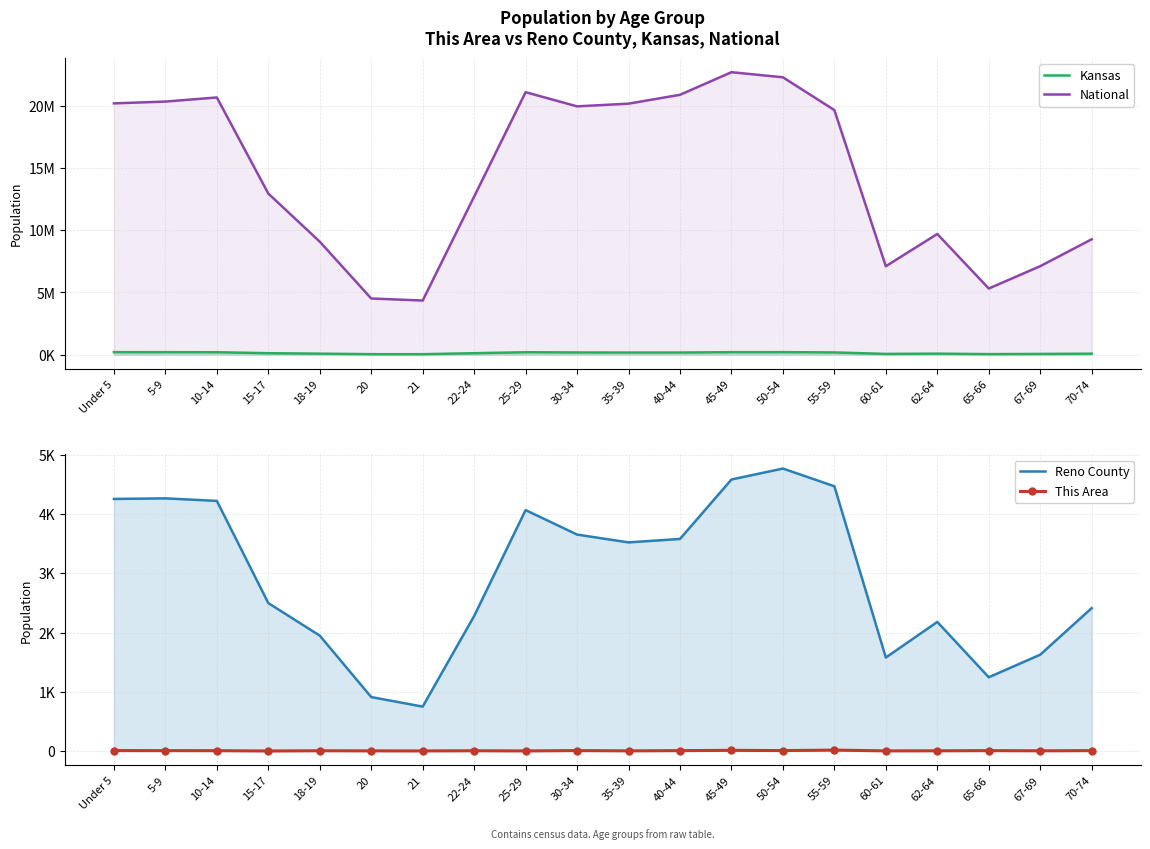

Is the value of Kansas at 60-61 greater than the value of National at 35-39?

No